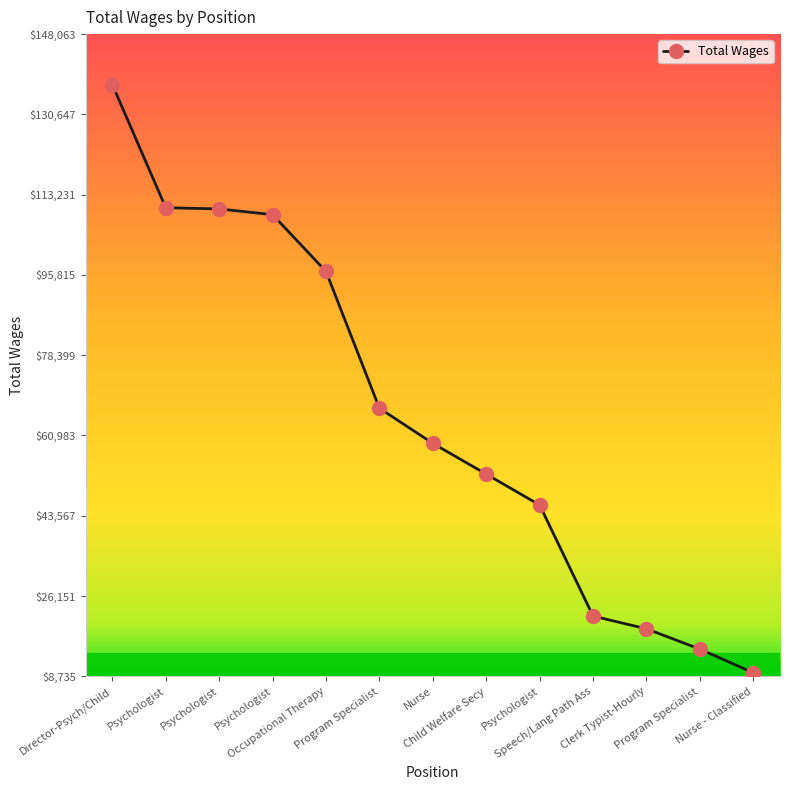

What is the label of the 11th point from the left?

Clerk Typist-Hourly